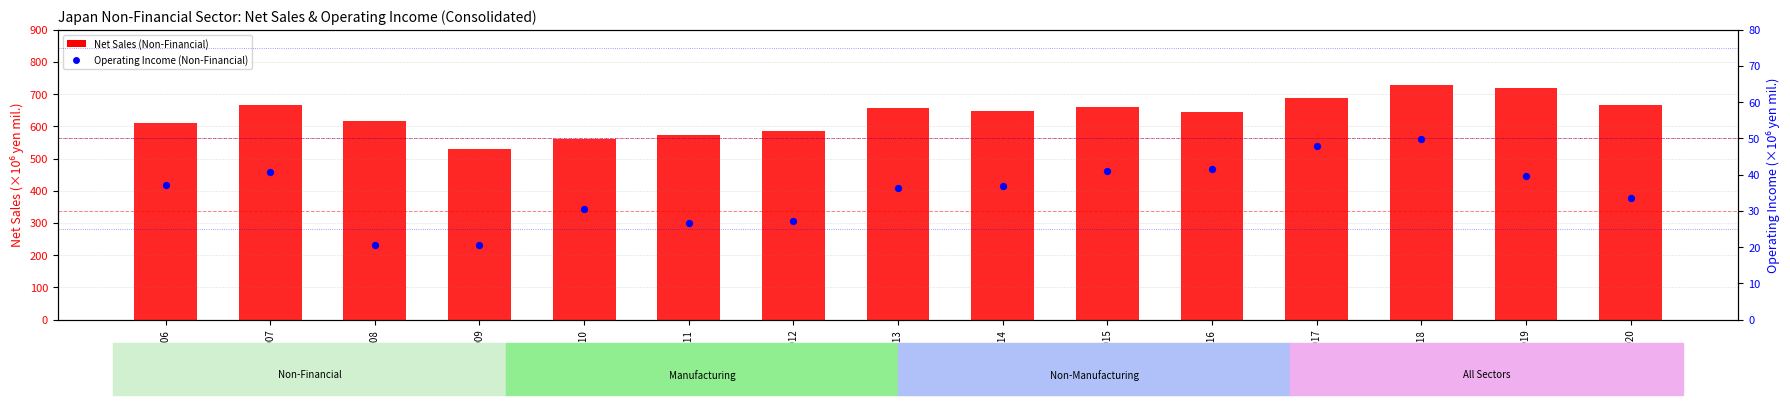

At how many categories does at least one series exceed 708?

2